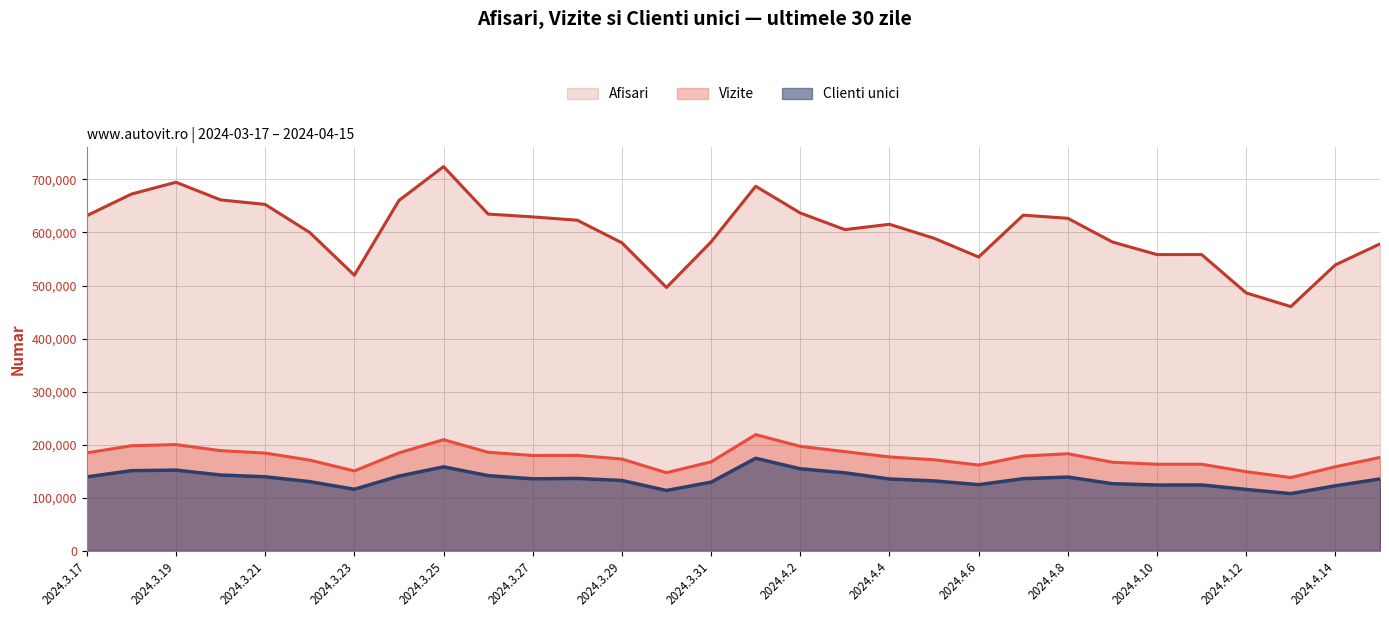

At which category does Afisari reach its first local peak?

2024.3.19